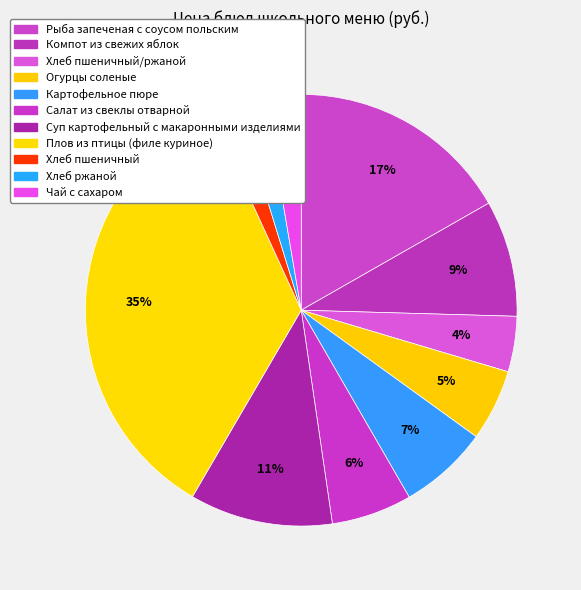

Count the number of slices in the pie.

11